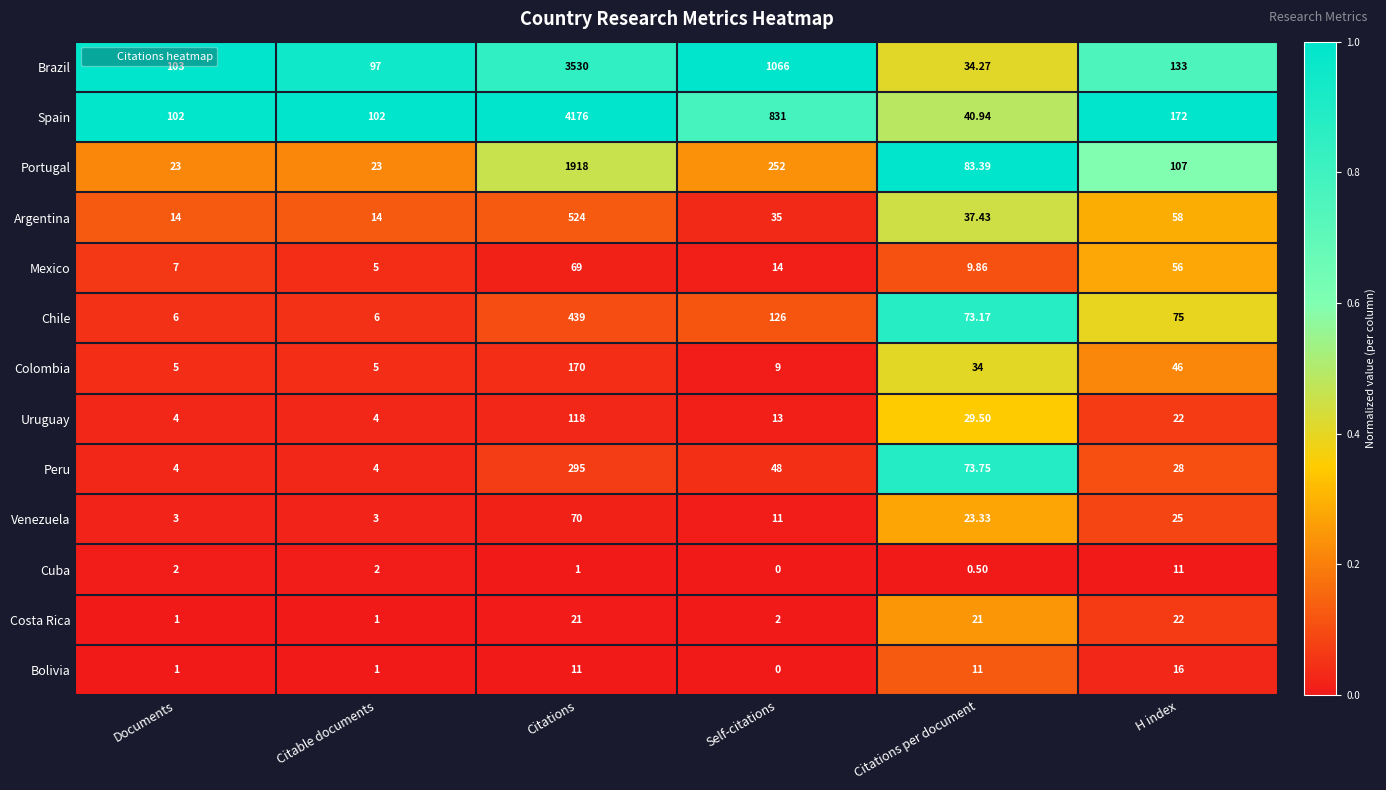

Where is Costa Rica nearest to the value 11?

Self-citations